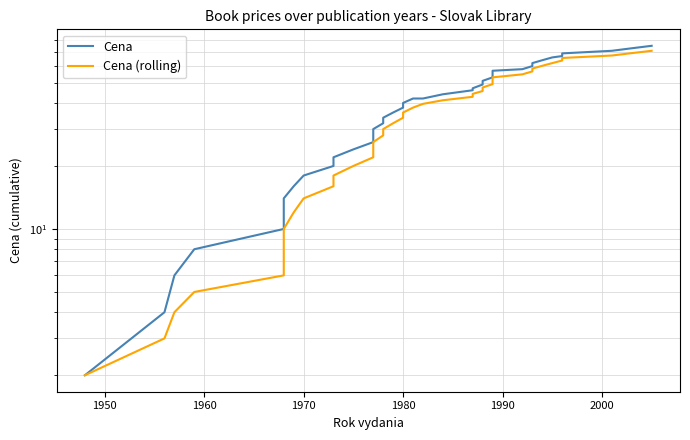

At 2000, list the series in order from smallest to largest.

Cena (rolling), Cena